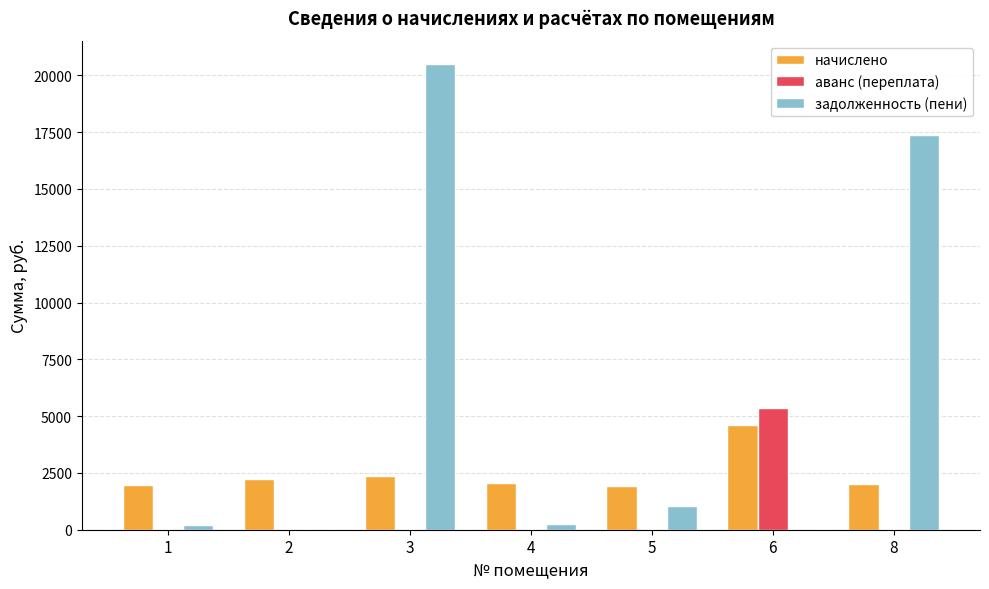

True or false: начислено has a value of 3321.6 at 8.

False